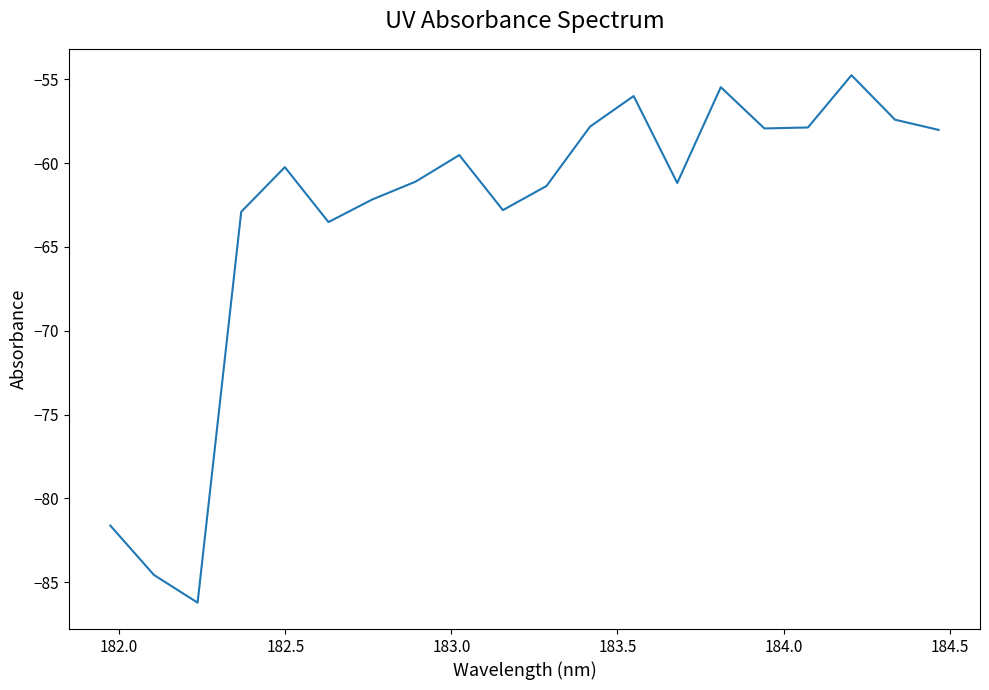

What is the minimum value shown in the chart?

-86.2